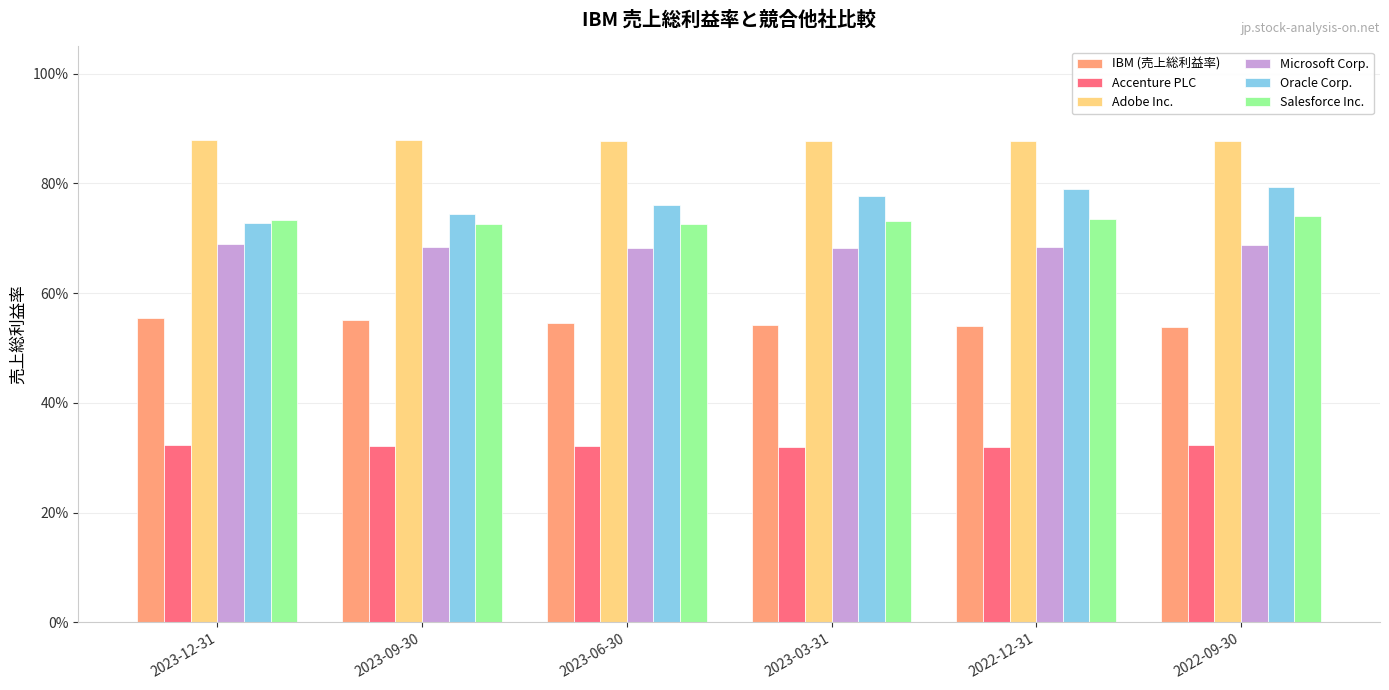

What are all the series names shown in the legend?

IBM (売上総利益率), Accenture PLC, Adobe Inc., Microsoft Corp., Oracle Corp., Salesforce Inc.